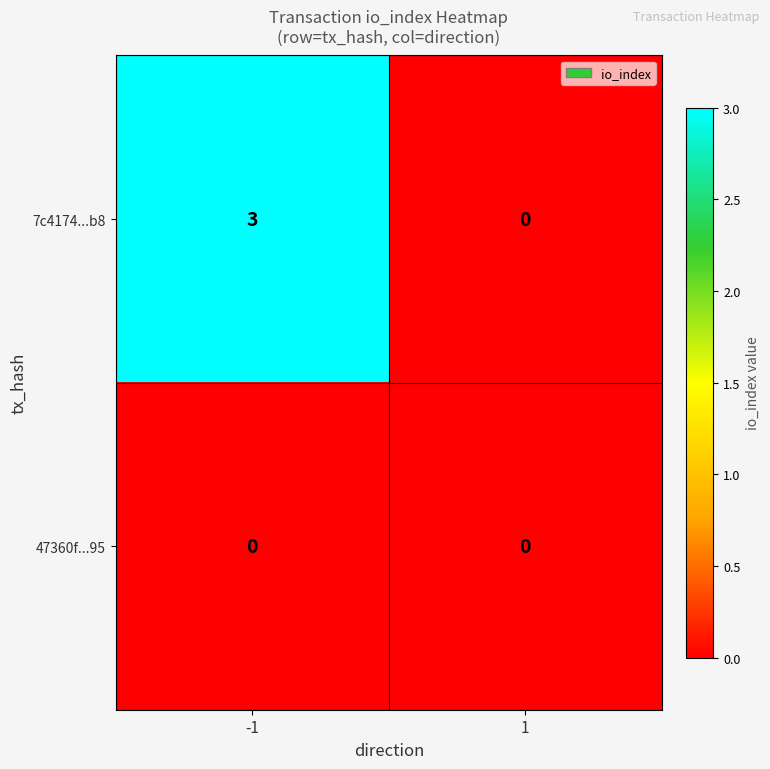

At which category is the sum across all series the highest?

-1